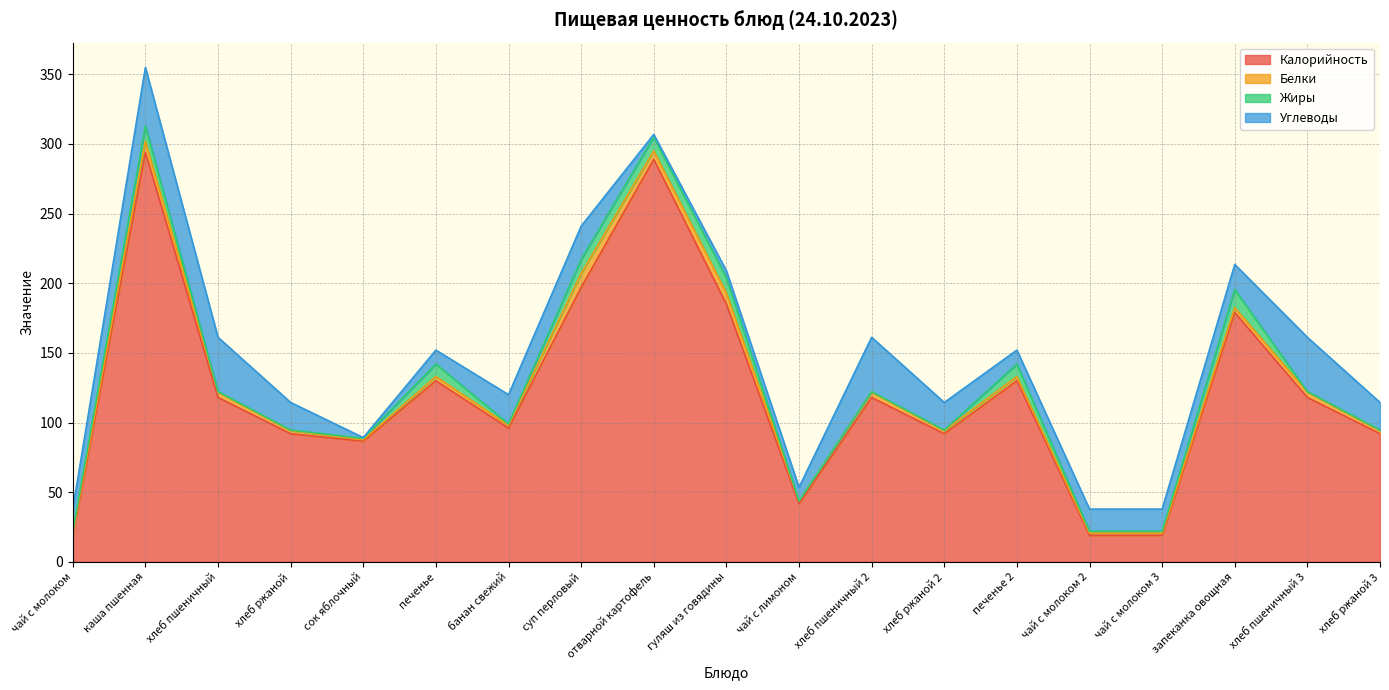

At how many categories does at least one series exceed 140?

5